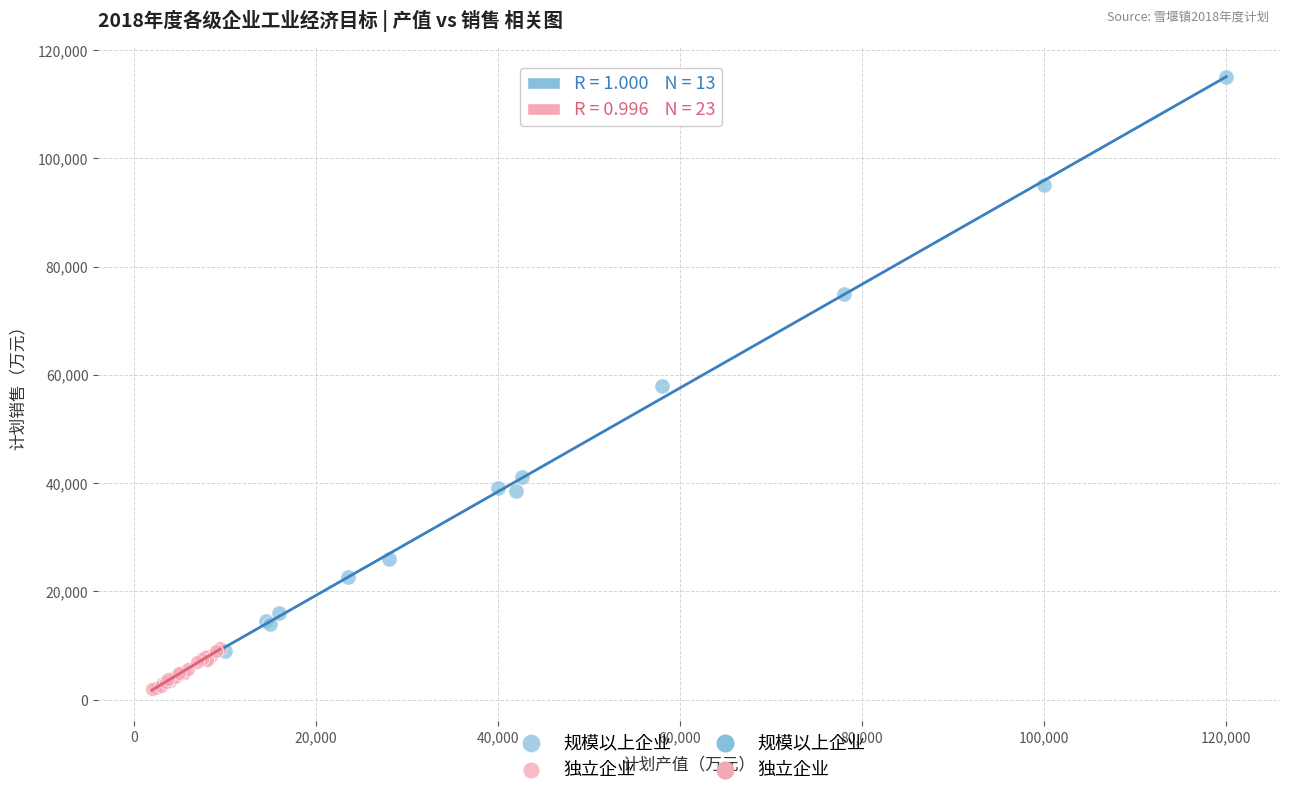

Which series contains the highest Y value?

规模以上企业